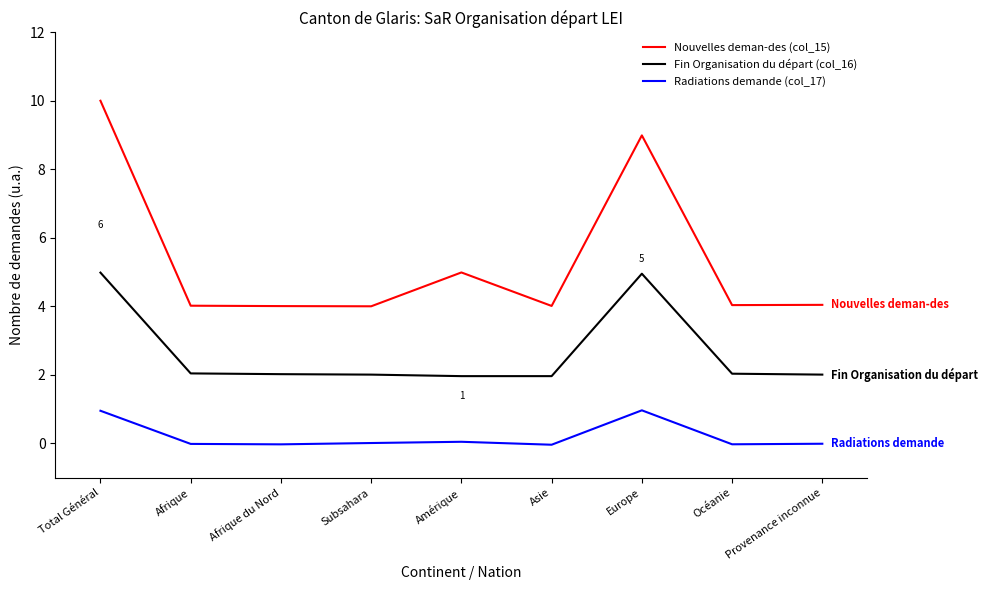

Where is the first local maximum for Radiations demande (col_17)?

Amérique